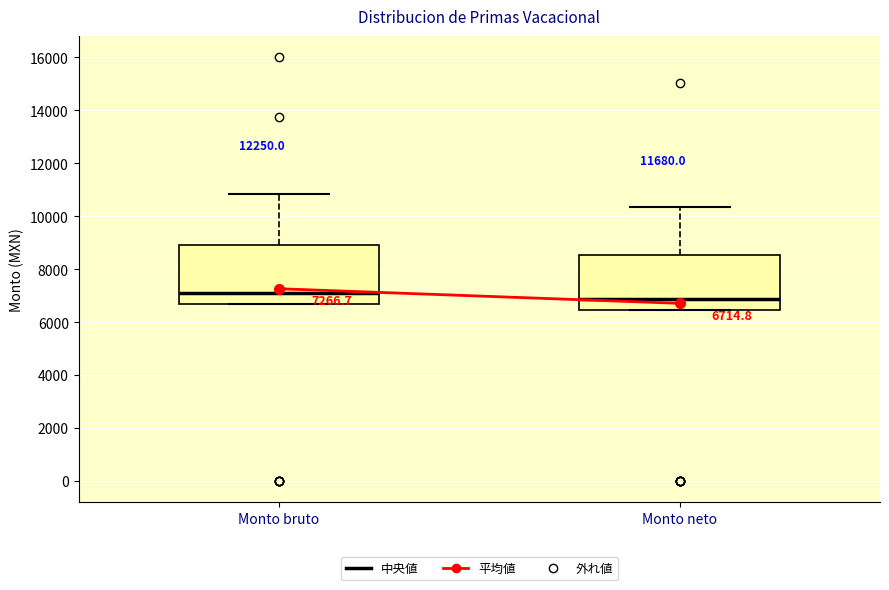

Which box has the highest median line?

Monto bruto